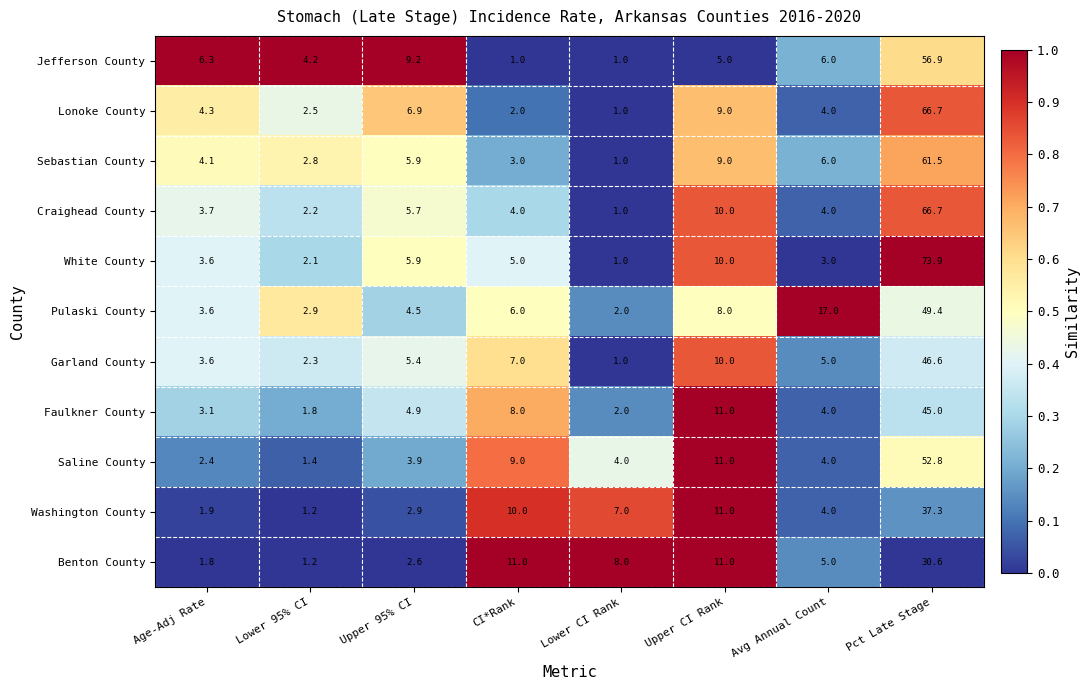

The value of Sebastian County at CI*Rank is 1.4. True or false?

False